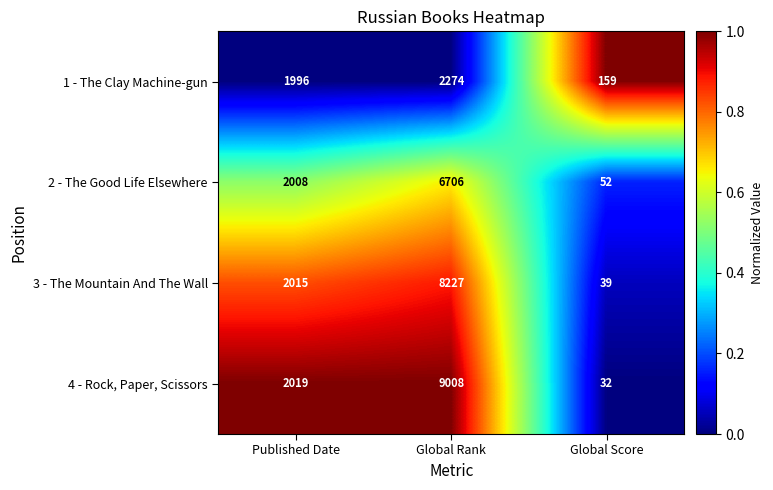

Which series has the largest range (max minus min)?

4 - Rock, Paper, Scissors